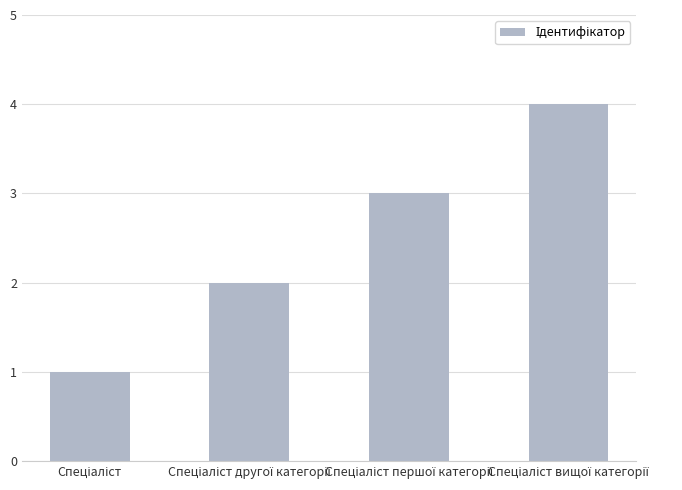

What is the difference between the maximum and minimum values?

3